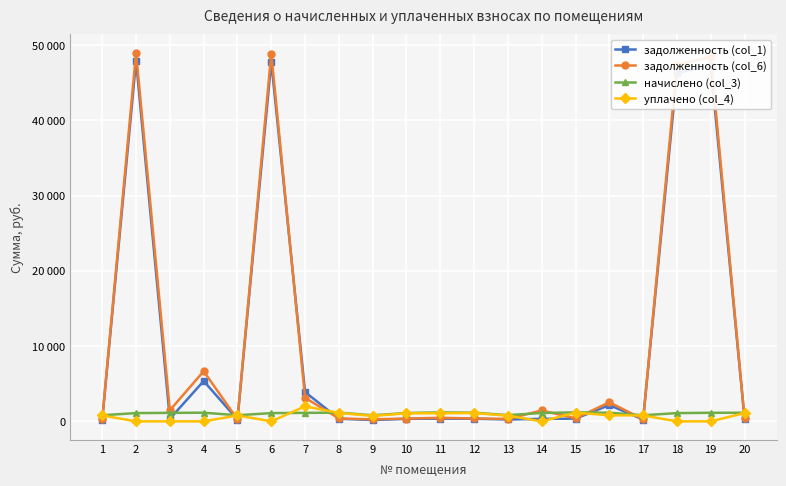

At which category is the sum across all series the highest?

2